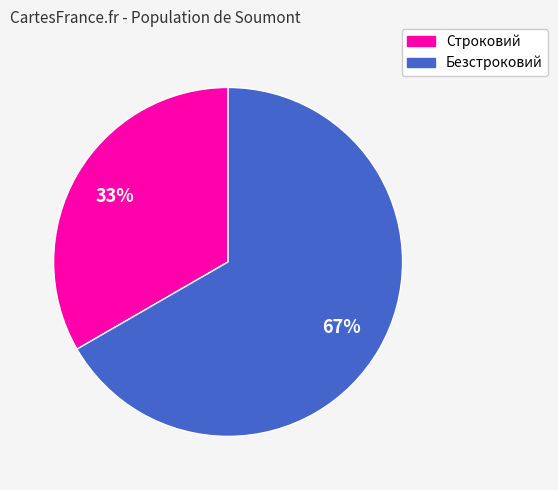

True or false: Строковий accounts for 33% of the total.

True